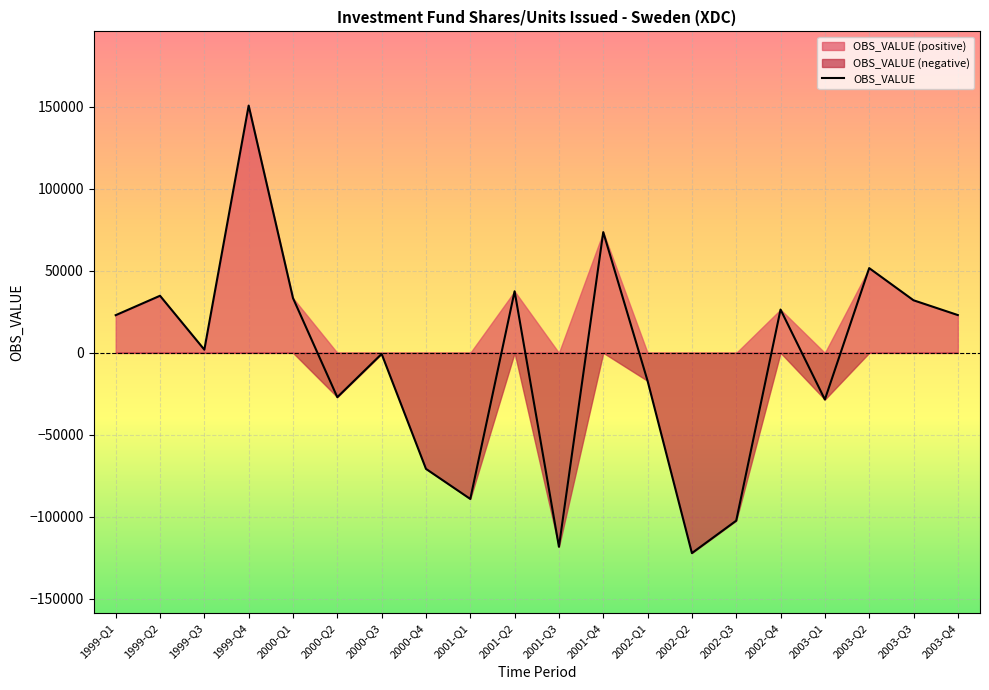

True or false: the data has more than 0 interior local peaks.

True